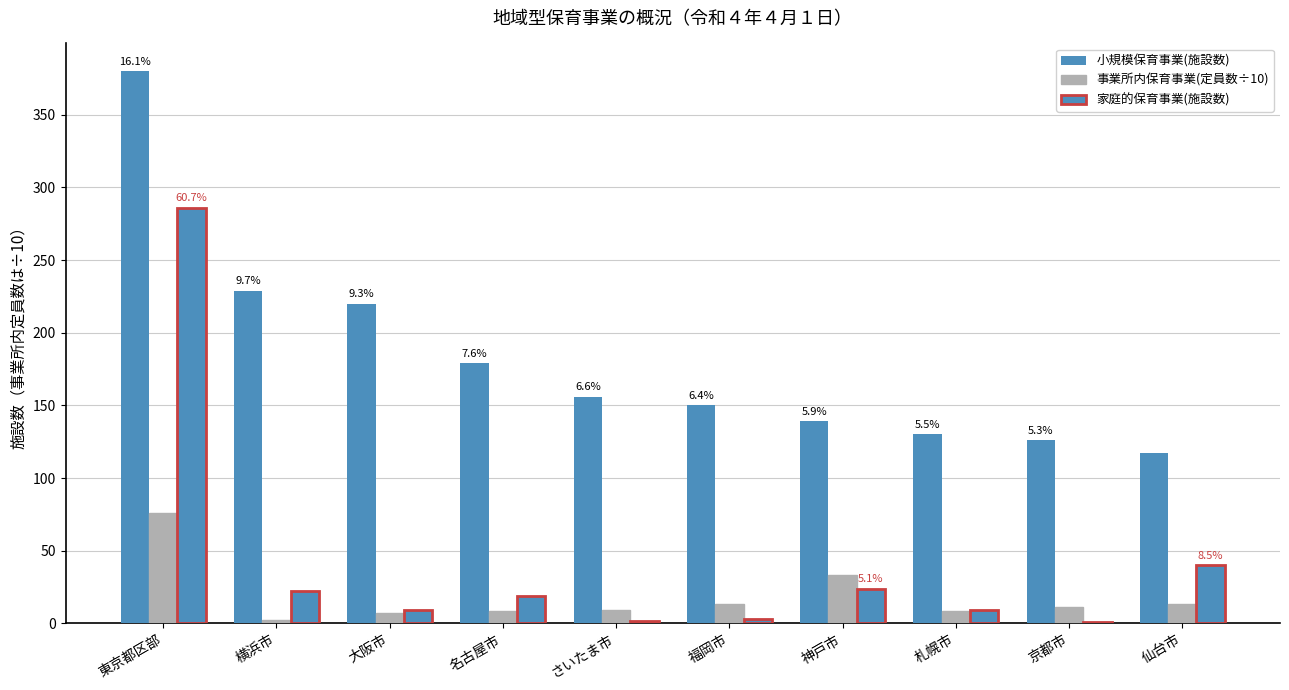

Where is 小規模保育事業(施設数) nearest to the value 248?

横浜市